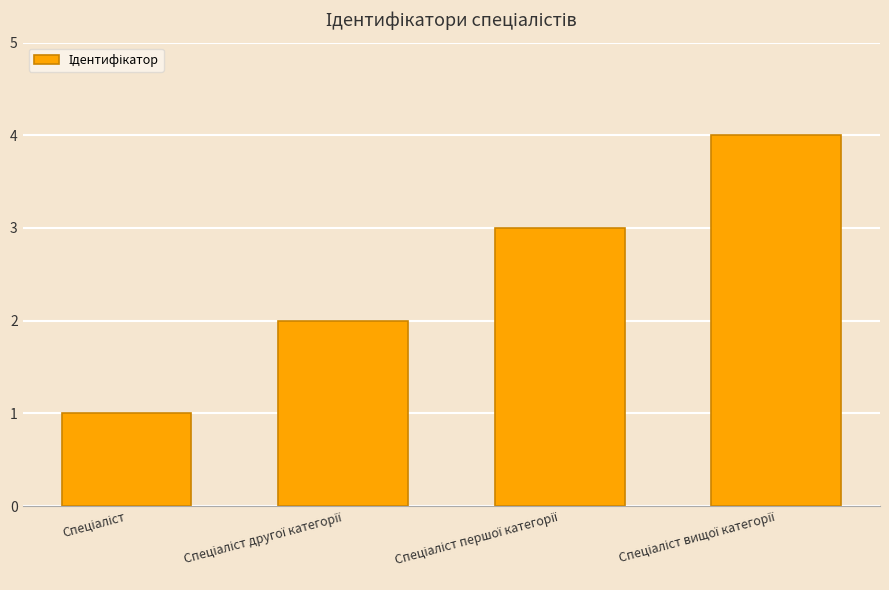

What is the sum of all values?

10